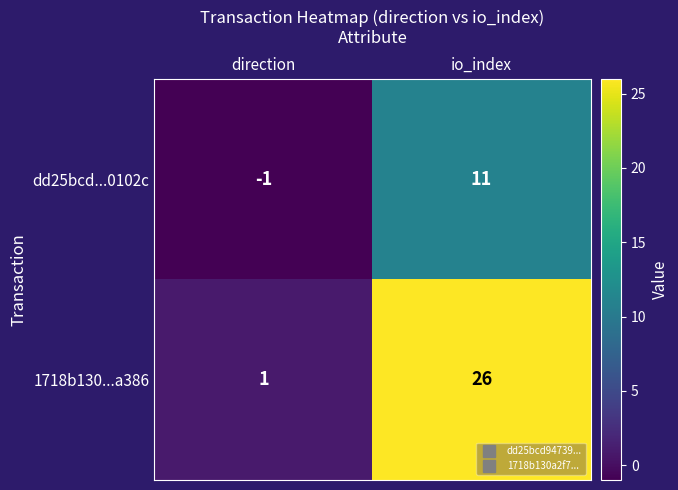

Reading right to left, list all the values displayed in this chart.

dd25bcd...0102c: io_index=11	direction=-1
1718b130...a386: io_index=26	direction=1